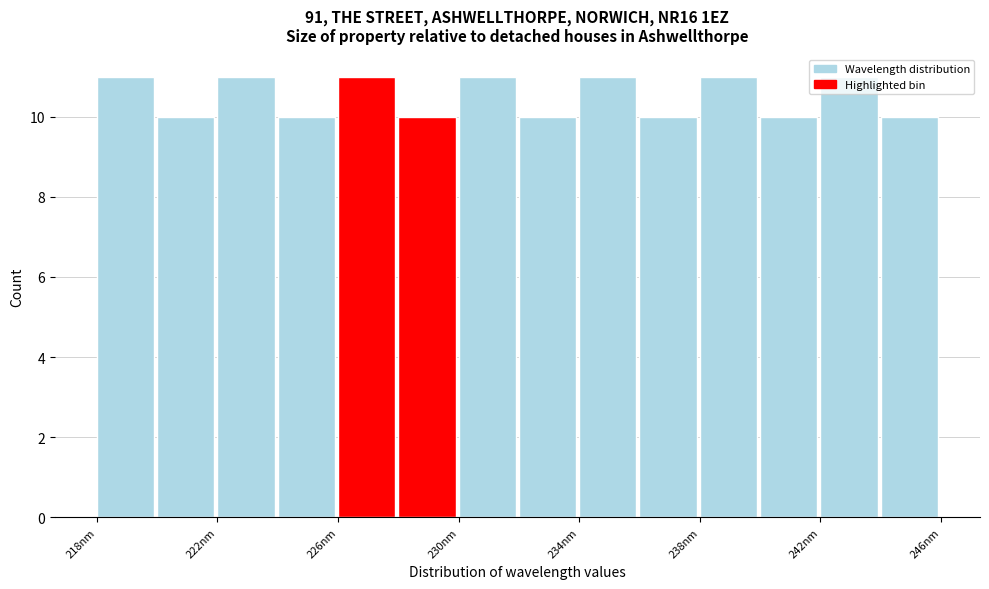

What is the height of the bar covering 230 to 232 on the x-axis? The values are not printed on the chart, so give them approximately, as read against the axis.

11